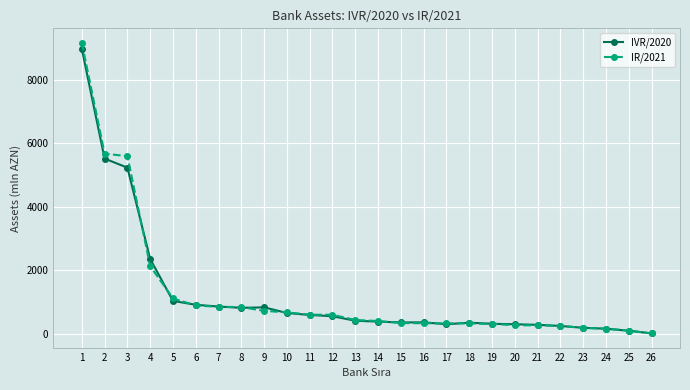

What is the difference between the IR/2021 values at 26 and 15?

326.6